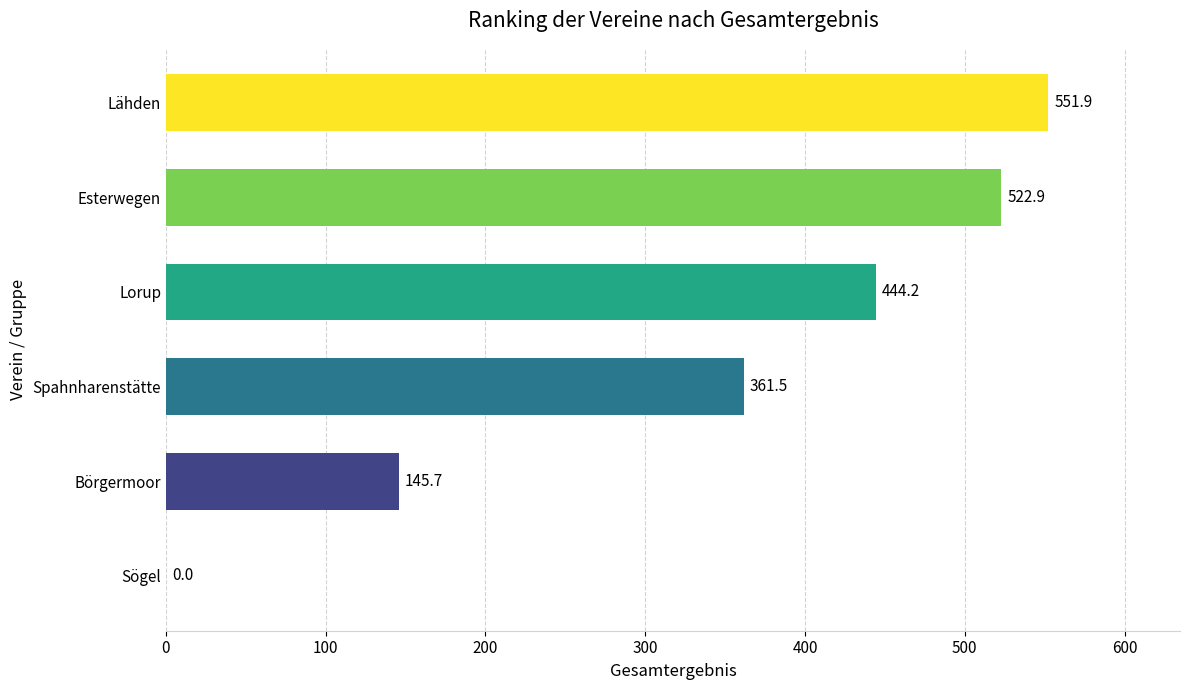

Reading top to bottom, list all the values displayed in this chart.

Lähden=551.9	Esterwegen=522.9	Lorup=444.2	Spahnharenstätte=361.5	Börgermoor=145.7	Sögel=0.0